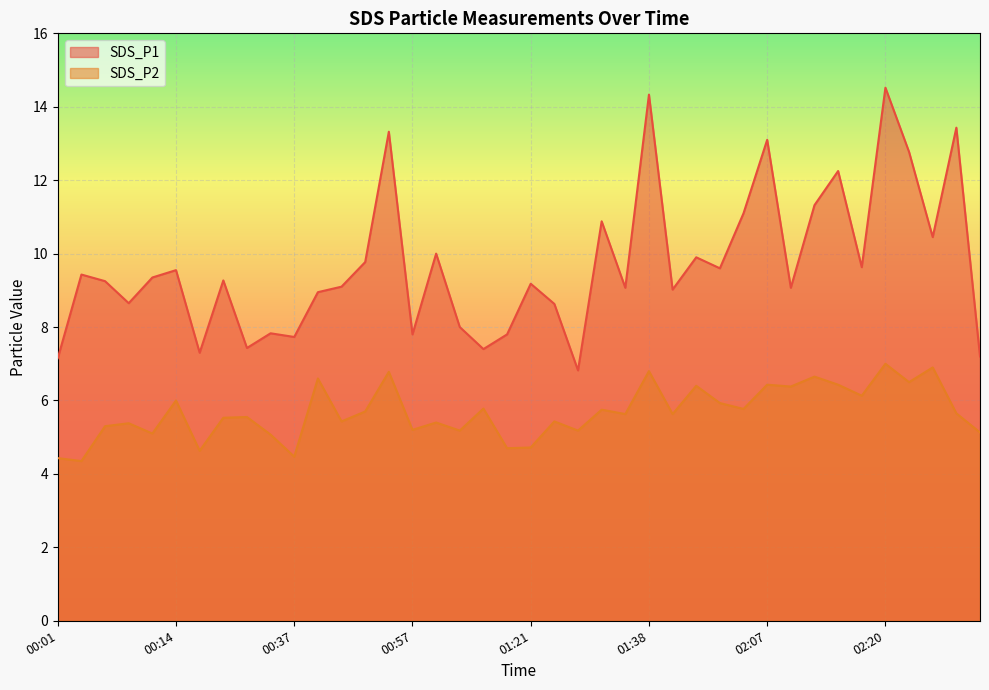

The value of SDS_P2 at 02:09 is 6.4. True or false?

True